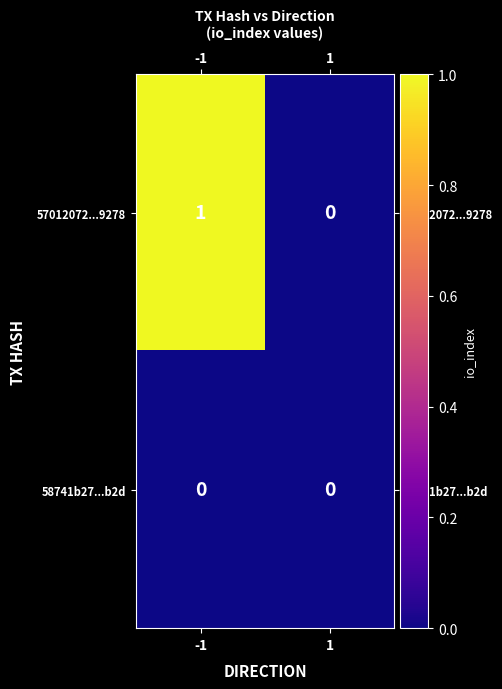

Which series has the largest total across all categories?

57012072...9278